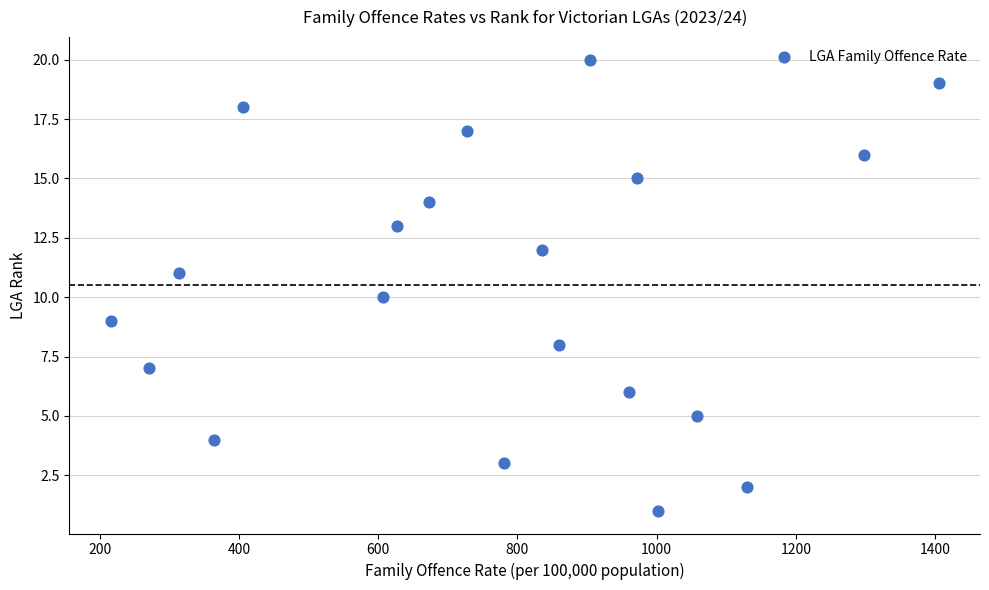

What is the range of Y values (max minus min)?

19